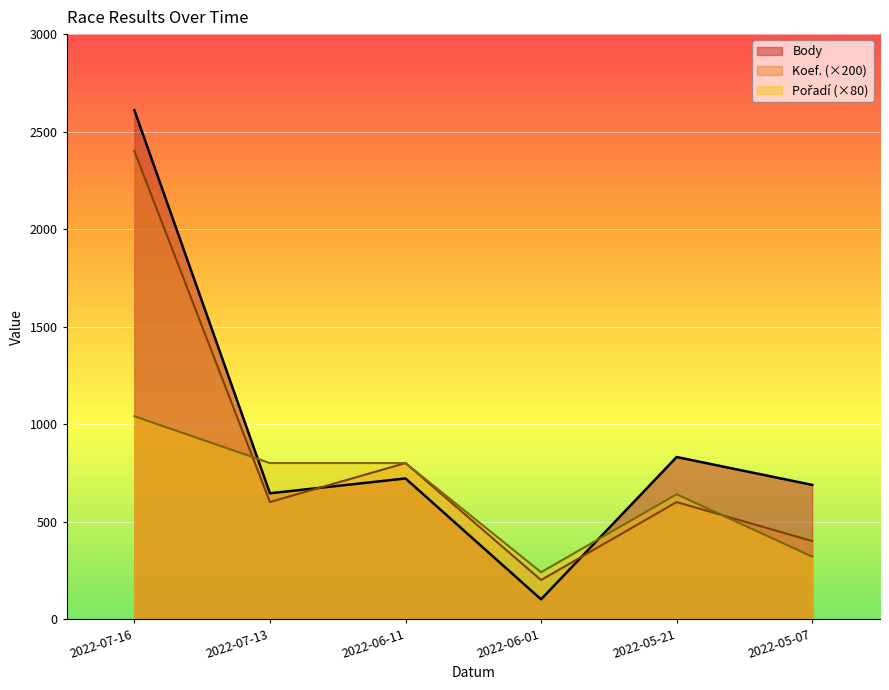

What is the sum of the Body values at 2022-07-13 and 2022-05-21?

1476